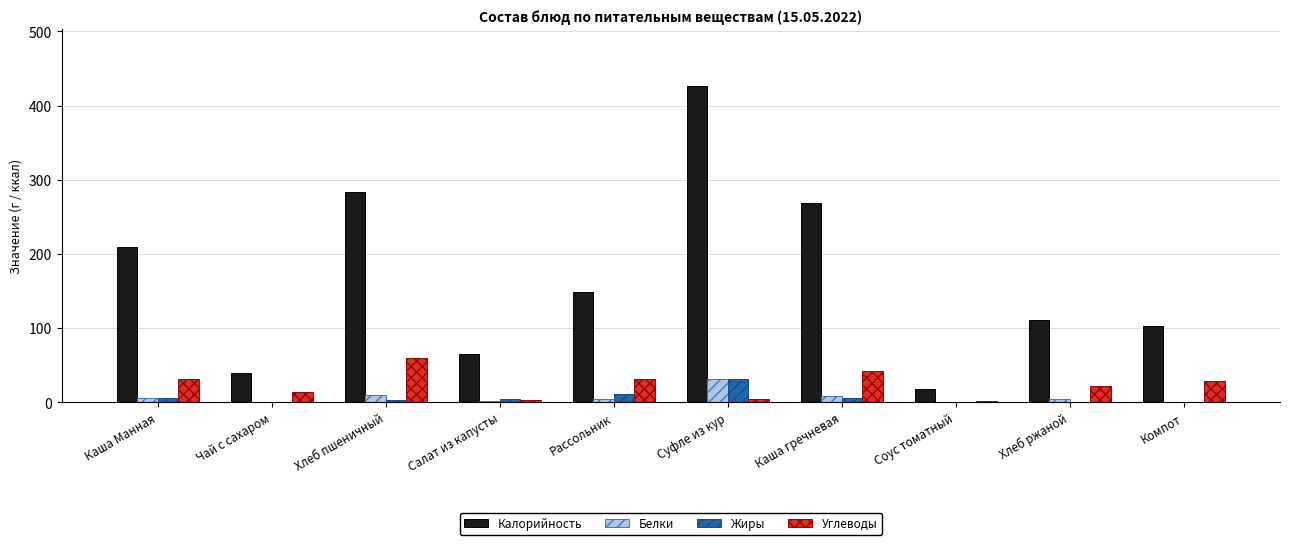

Which category has the highest value across all series?

Суфле из кур